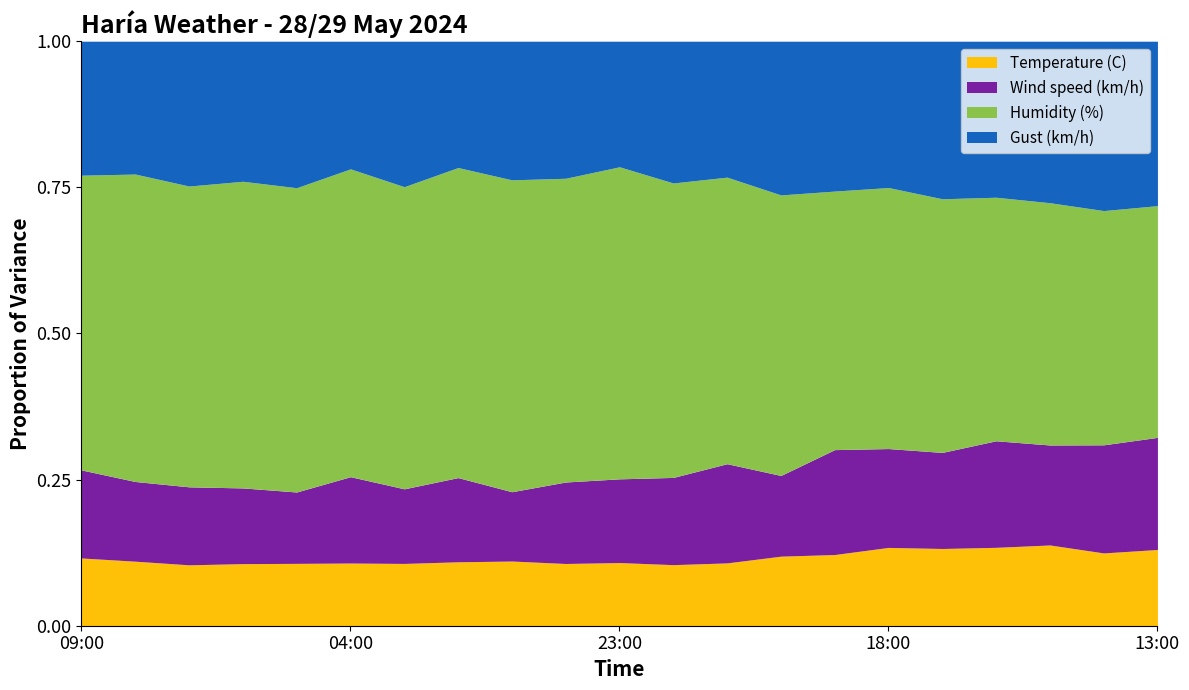

True or false: Humidity (%) has a value of 81.0 at 06:00.

True